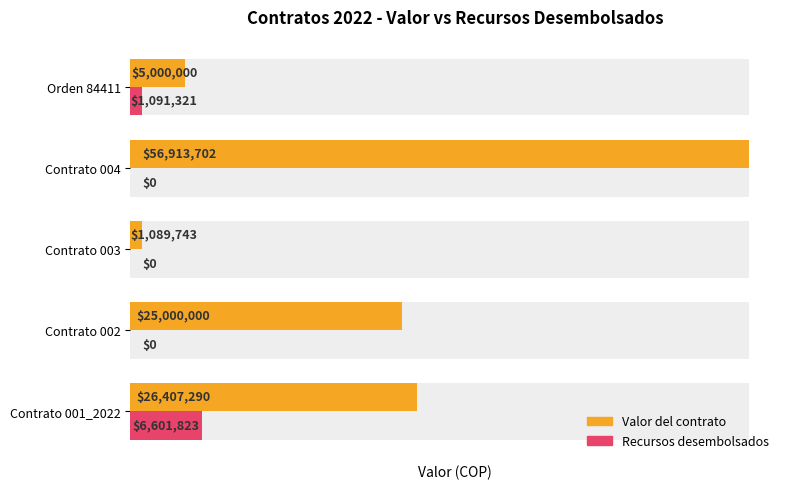

Which has a higher value, Contrato 003 or Orden 84411?

Orden 84411